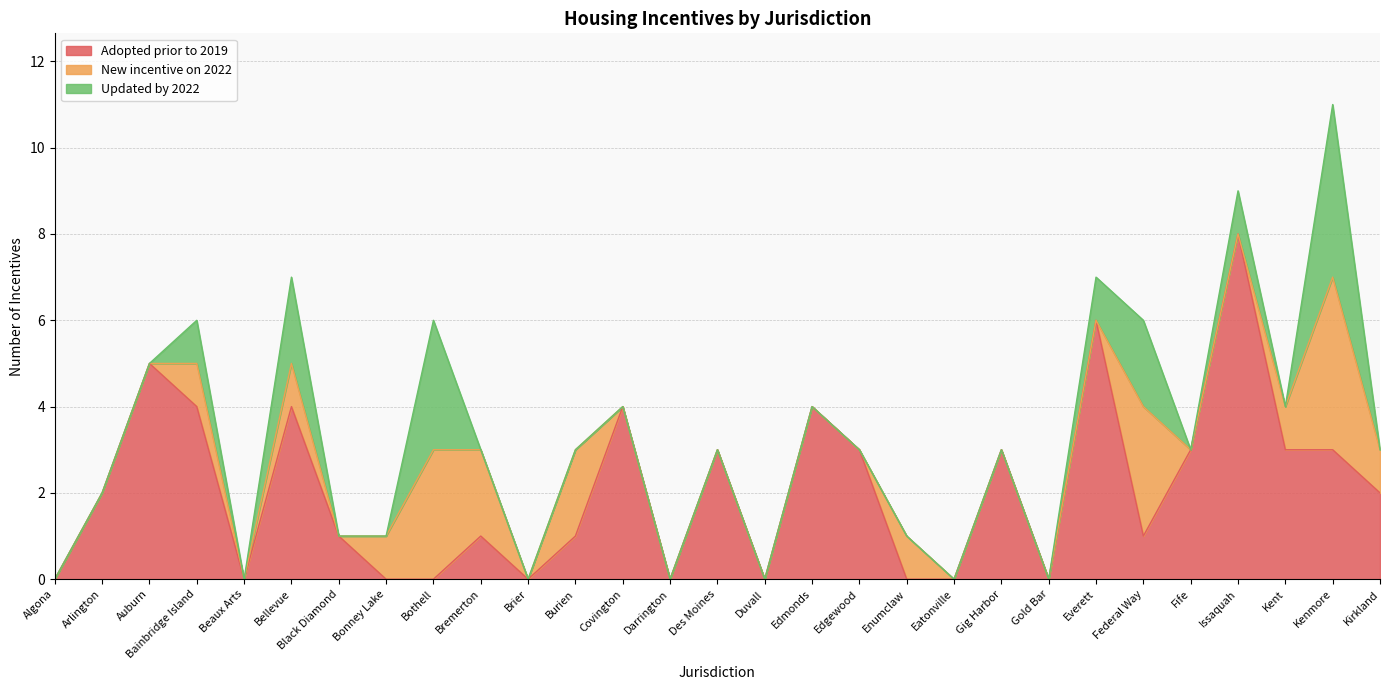

List the labels in order of Adopted prior to 2019 value, largest first.

Issaquah, Everett, Auburn, Bainbridge Island, Bellevue, Covington, Edmonds, Des Moines, Edgewood, Gig Harbor, Fife, Kent, Kenmore, Arlington, Kirkland, Black Diamond, Bremerton, Burien, Federal Way, Algona, Beaux Arts, Bonney Lake, Bothell, Brier, Darrington, Duvall, Enumclaw, Eatonville, Gold Bar